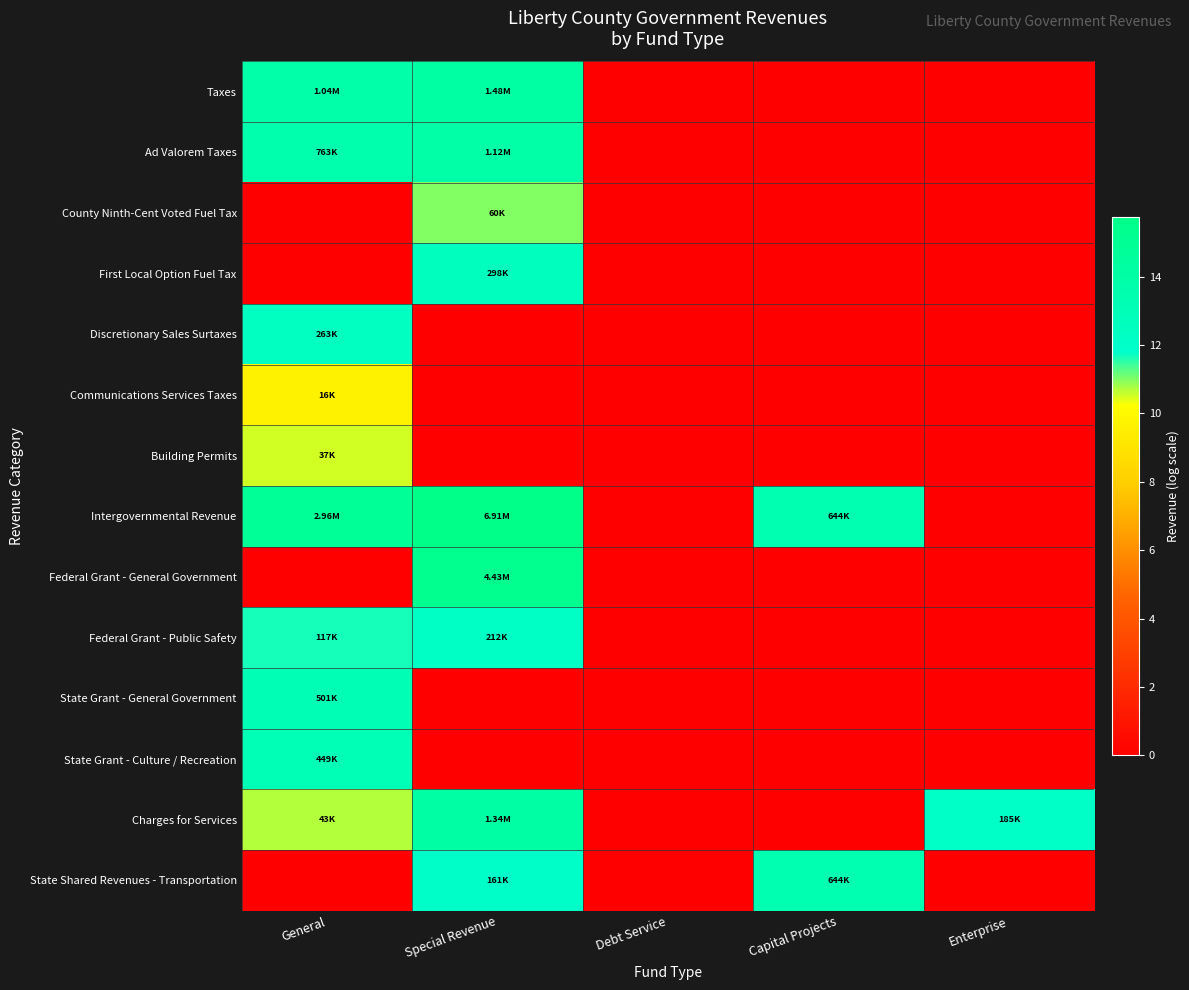

At which category is the sum across all series the highest?

General